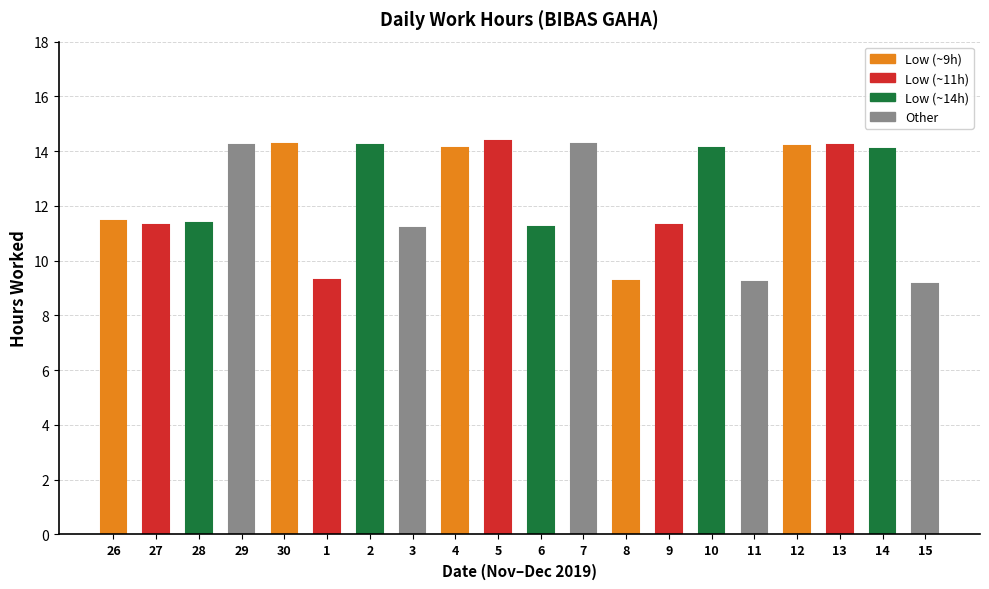

The value at 14 is 4.9. True or false?

False